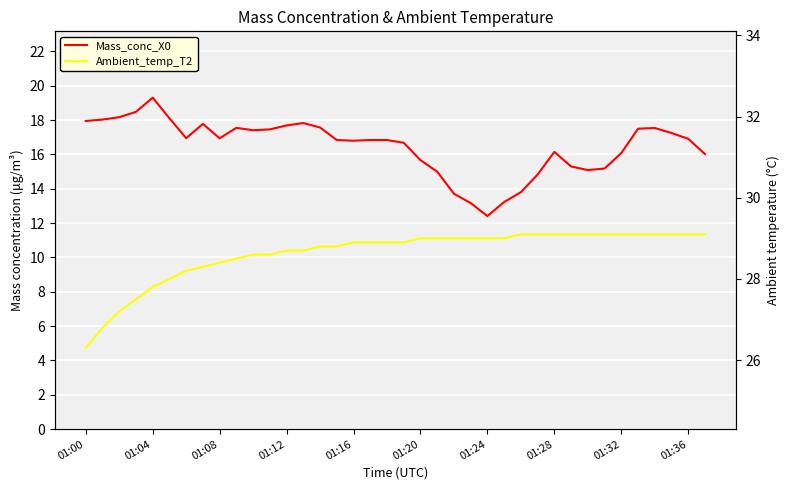

Reading right to left, extract all data points from this chart.

Mass_conc_X0: 16.0	16.9	17.2	17.5	17.5	16.1	15.2	15.1	15.3	16.1	14.8	13.8	13.2	12.4	13.2	13.7	15.0	15.7	16.7	16.8	16.8	16.8	16.8	17.6	17.8	17.7	17.5	17.4	17.6	16.9	17.8	16.9	18.1	19.3	18.5	18.2	18.0	17.9
Ambient_temp_T2: 29.1	29.1	29.1	29.1	29.1	29.1	29.1	29.1	29.1	29.1	29.1	29.1	29.0	29.0	29.0	29.0	29.0	29.0	28.9	28.9	28.9	28.9	28.8	28.8	28.7	28.7	28.6	28.6	28.5	28.4	28.3	28.2	28.0	27.8	27.5	27.2	26.8	26.3